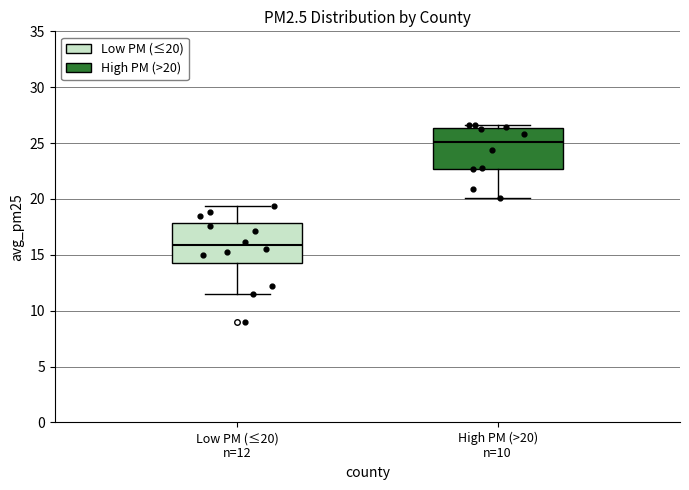

Reading left to right, transcribe this box plot: for each box, give where its median line is, the range the box spans, and where its two whiskers end, as read against the y-axis. The values are not printed on the chart, so give them approximately, as read against the axis.

Low PM (≤20) n=12: median 16.0, box 14.5 to 18.0, whiskers 11.5 to 19.5
High PM (>20) n=10: median 25.0, box 22.5 to 26.5, whiskers 20.0 to 26.5 (just above the box's upper edge)